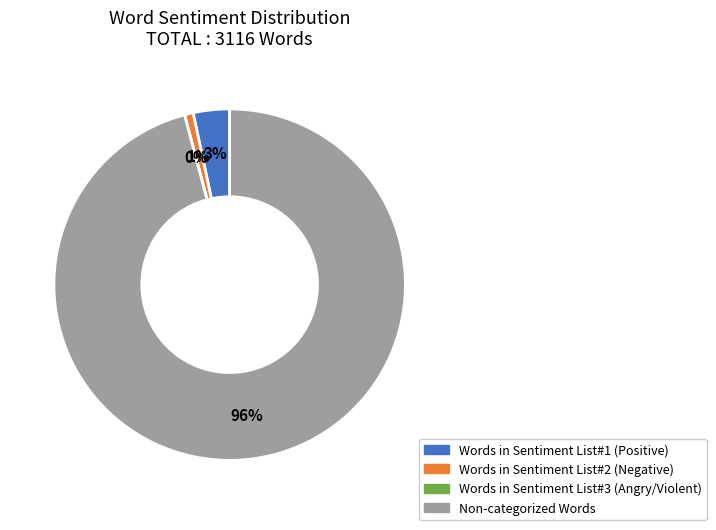

Is it true that Non-categorized Words is 96% of the pie?

True